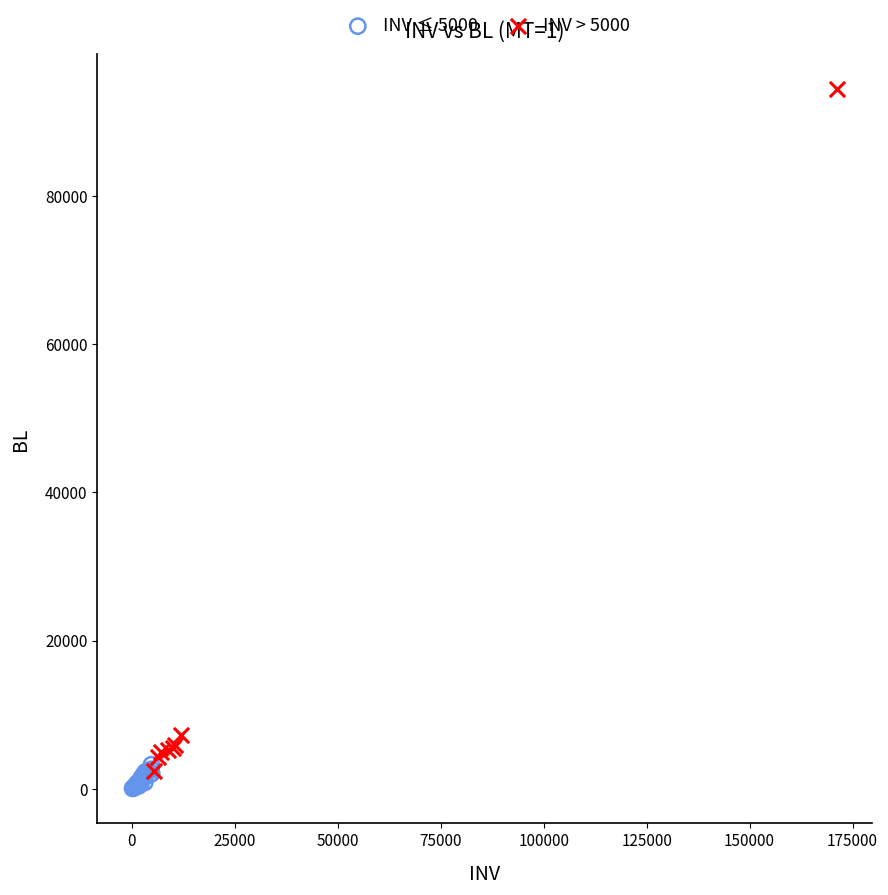

Which series has the largest Y range (max minus min)?

INV > 5000